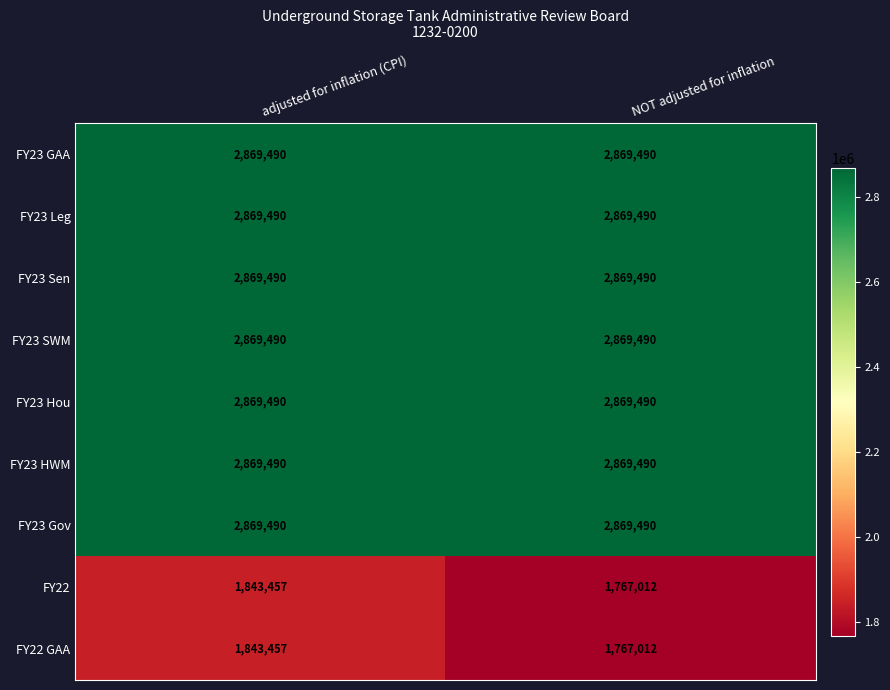

Reading left to right, list all the values displayed in this chart.

FY23 GAA: adjusted for inflation (CPI)=2869490	NOT adjusted for inflation=2869490
FY23 Leg: adjusted for inflation (CPI)=2869490	NOT adjusted for inflation=2869490
FY23 Sen: adjusted for inflation (CPI)=2869490	NOT adjusted for inflation=2869490
FY23 SWM: adjusted for inflation (CPI)=2869490	NOT adjusted for inflation=2869490
FY23 Hou: adjusted for inflation (CPI)=2869490	NOT adjusted for inflation=2869490
FY23 HWM: adjusted for inflation (CPI)=2869490	NOT adjusted for inflation=2869490
FY23 Gov: adjusted for inflation (CPI)=2869490	NOT adjusted for inflation=2869490
FY22: adjusted for inflation (CPI)=1843457	NOT adjusted for inflation=1767012
FY22 GAA: adjusted for inflation (CPI)=1843457	NOT adjusted for inflation=1767012